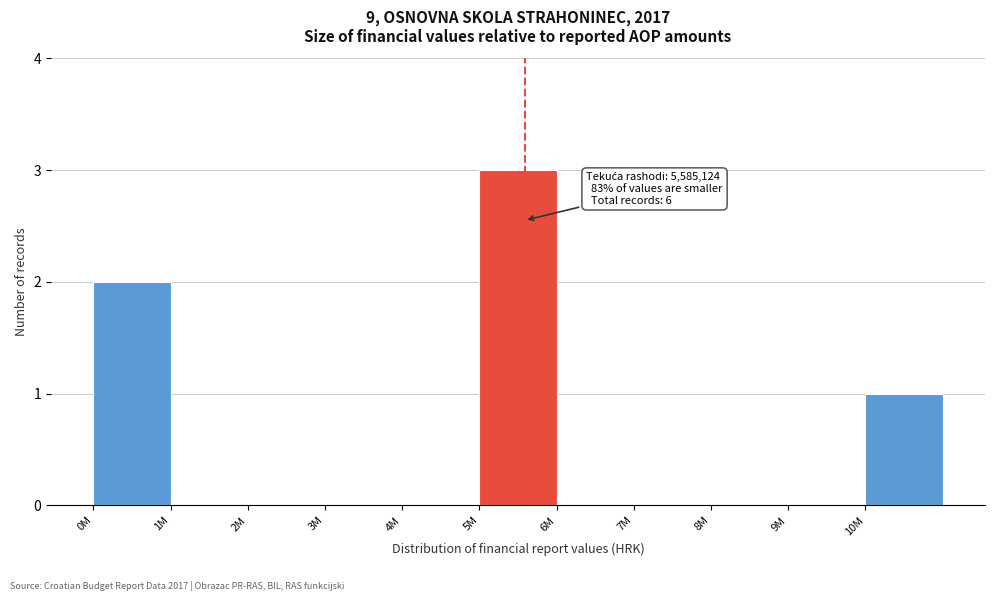

Reading left to right, transcribe all the data shown in this chart.

0M=2	1M=0	2M=0	3M=0	4M=0	5M=3	6M=0	7M=0	8M=0	9M=0	10M=1